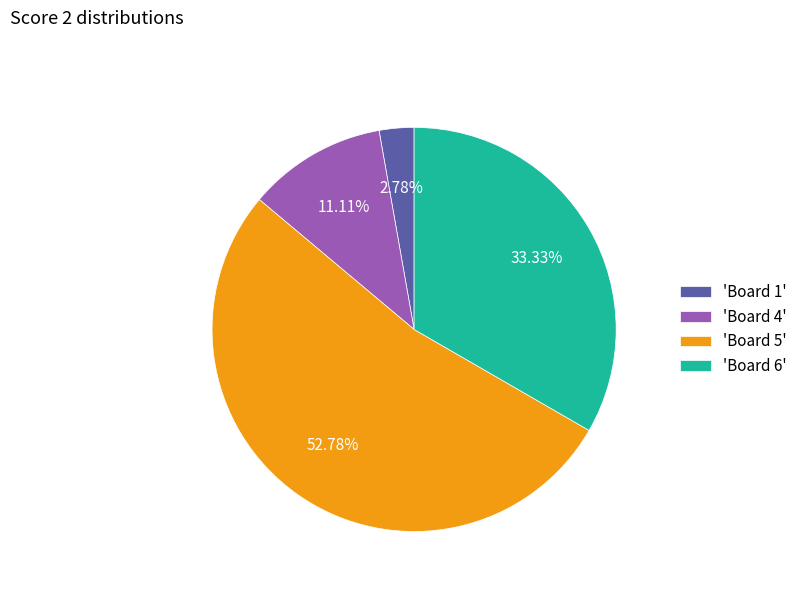

To the nearest percent, what is the difference between the largest and smallest slice percentages?

50%